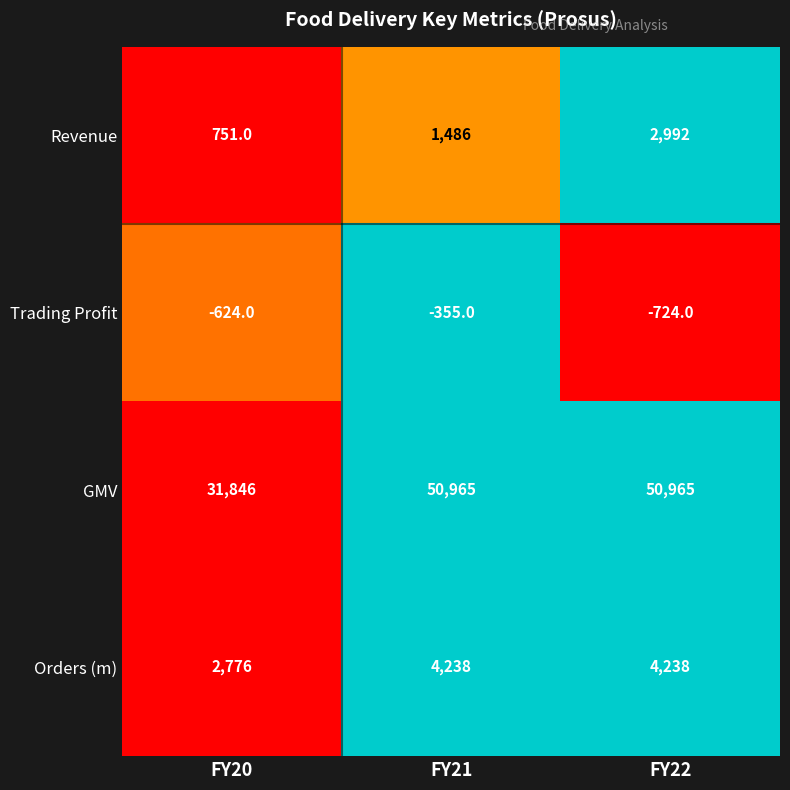

Reading right to left, extract all data points from this chart.

Revenue: FY22=2992	FY21=1486	FY20=751
Trading Profit: FY22=-724	FY21=-355	FY20=-624
GMV: FY22=50965	FY21=50965	FY20=31846
Orders (m): FY22=4238	FY21=4238	FY20=2776